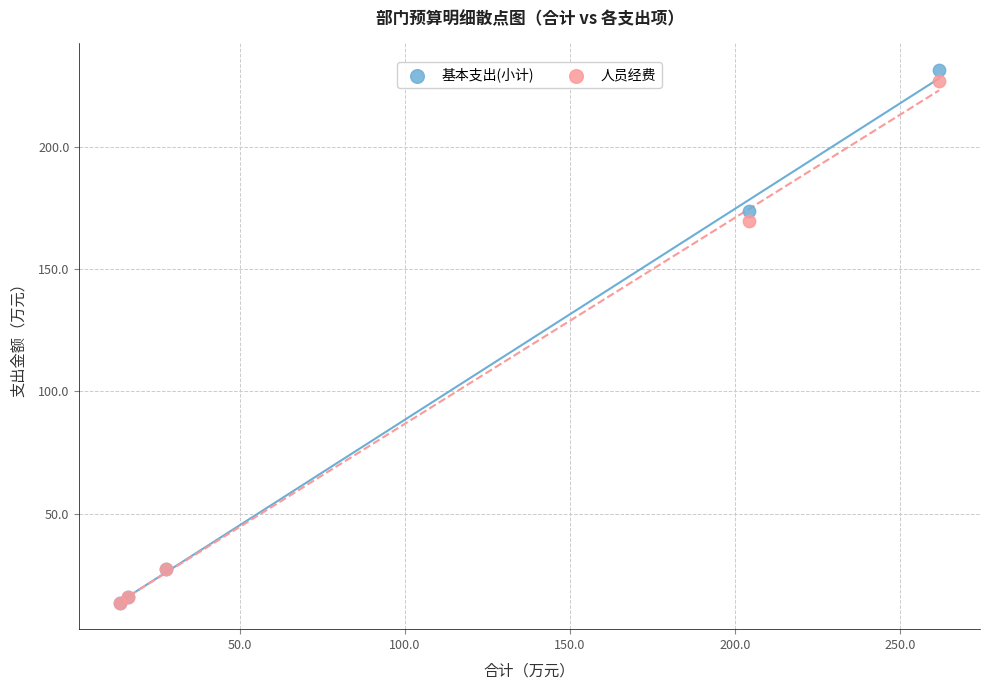

Across all series, what Y value is closest to 122?

169.5